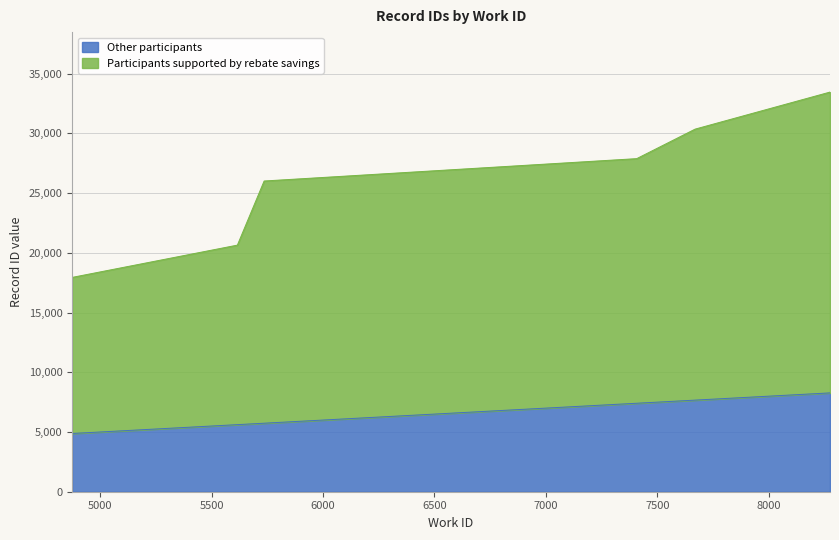

The value of Participants supported by rebate savings at 7407 is 12120. True or false?

False